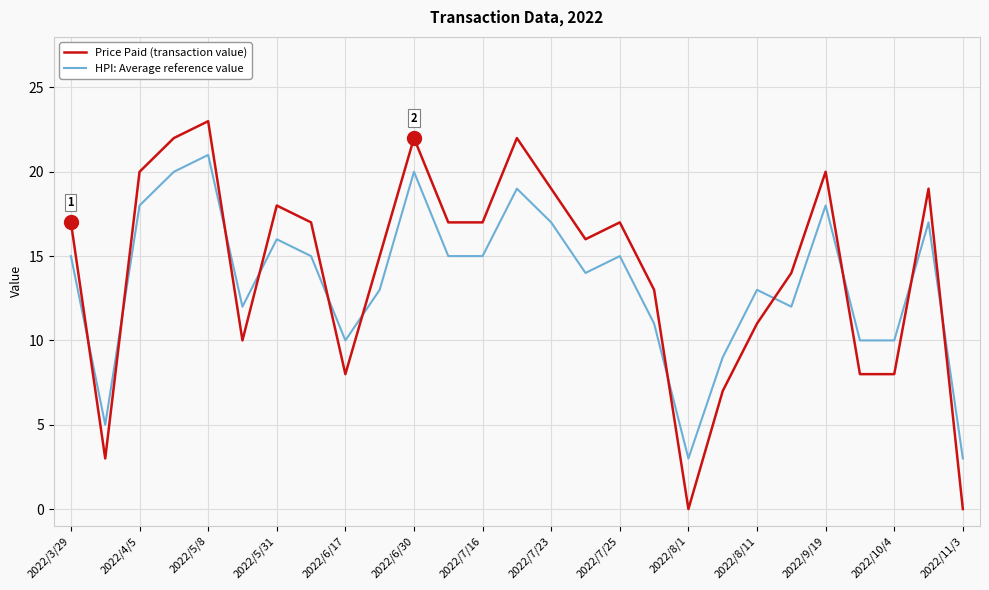

Which series has the largest range (max minus min)?

Price Paid (transaction value)